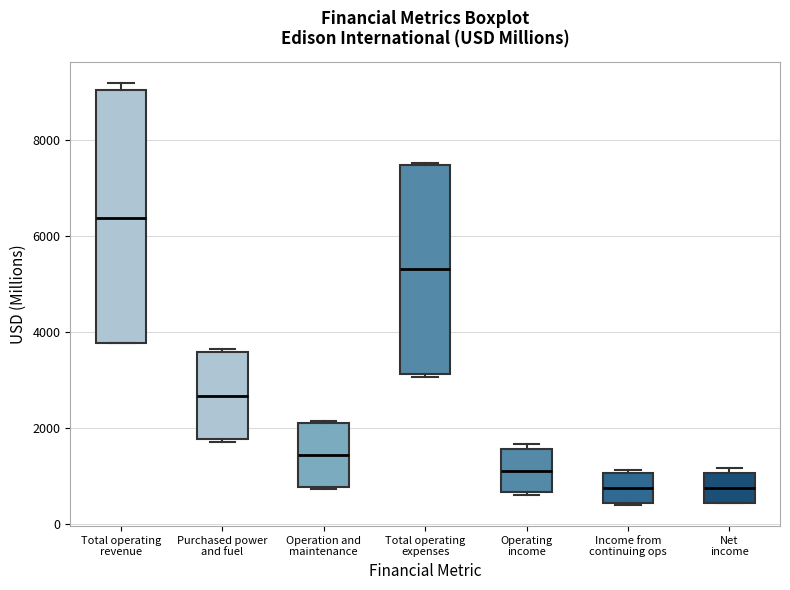

Reading left to right, read every box against the y-axis: the position of its median line, the range the box covers, and the ends of its whiskers. The values are not printed on the chart, so give them approximately, as read against the axis.

Total operating revenue: median 6400, box 3800 to 9000, whiskers 3800 to 9200
Purchased power and fuel: median 2600, box 1800 to 3600, whiskers 1800 to 3600
Operation and maintenance: median 1400, box 800 to 2200, whiskers 800 to 2200
Total operating expenses: median 5400, box 3200 to 7400, whiskers 3000 to 7600
Operating income: median 1200, box 600 to 1600, whiskers 600 (just below the box's lower edge) to 1600 (just above the box's upper edge)
Income from continuing ops: median 800, box 400 to 1000, whiskers 400 to 1200
Net income: median 800, box 400 to 1000, whiskers 400 to 1200